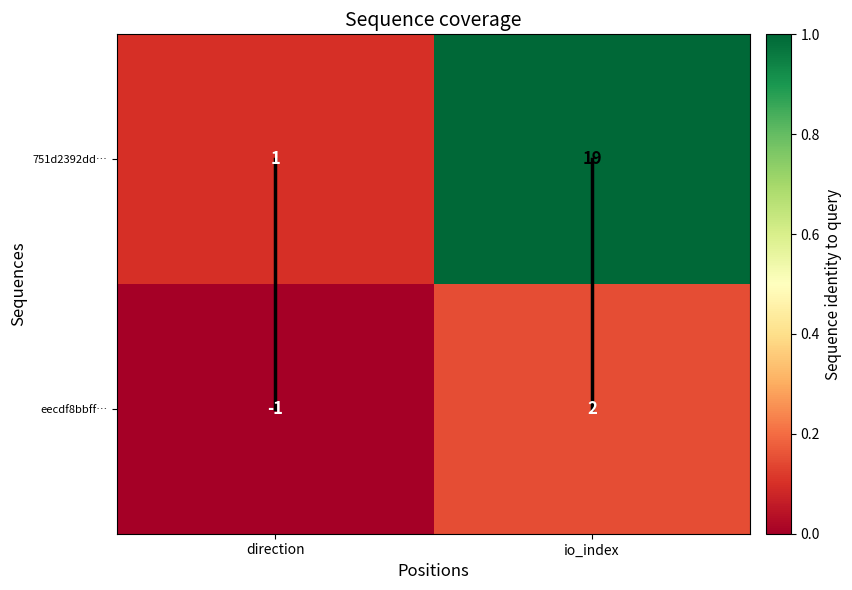

Which category has the highest value across all series?

io_index